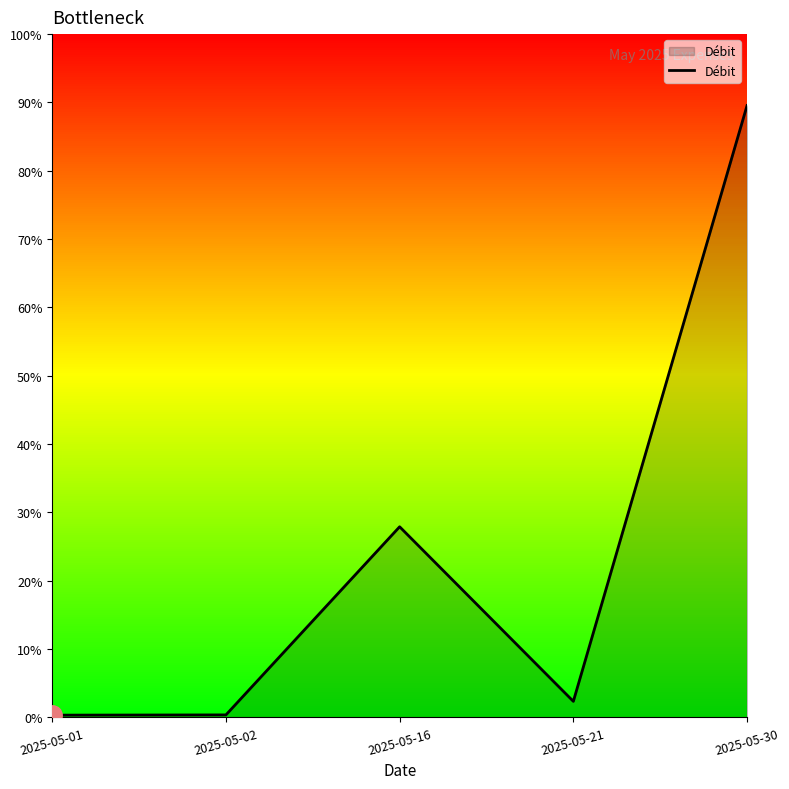

How many points are lower than both their immediate neighbors (excluding endpoints)?

1